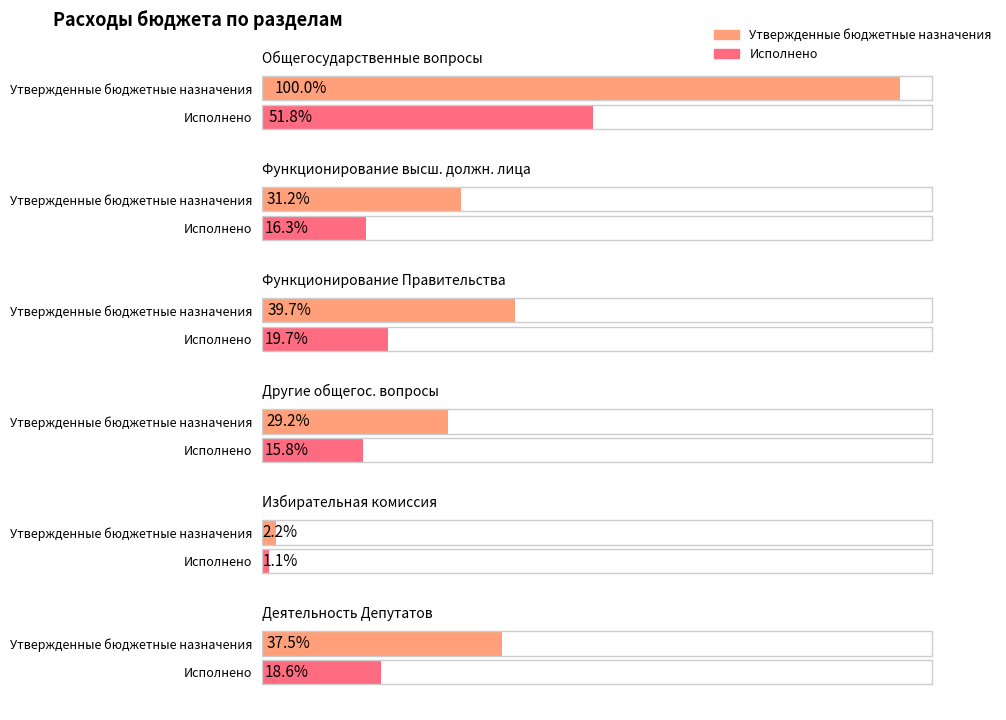

Reading left to right, extract all data points from this chart.

Утвержденные бюджетные назначения: 1320457.4	411536.0	523896.0	385025.4	28640.0	495256.0
Исполнено: 683892.8	215433.4	259956.9	208502.5	14320.0	245636.9